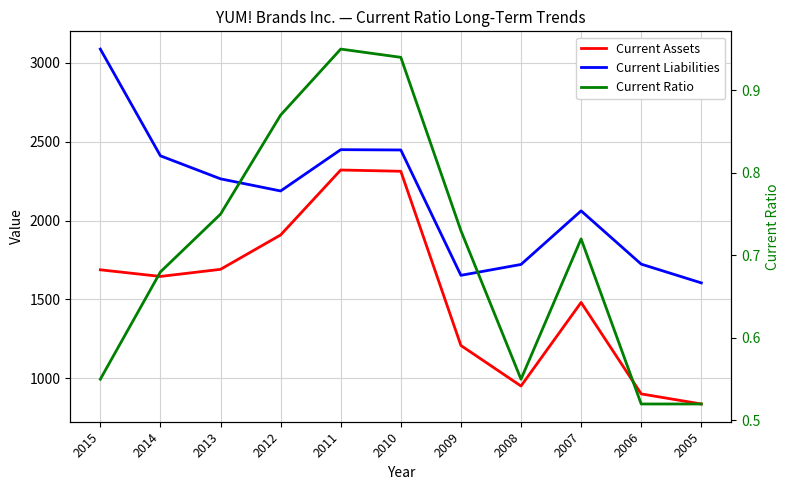

Which series changed the most between 2008 and 2007?

Current Assets